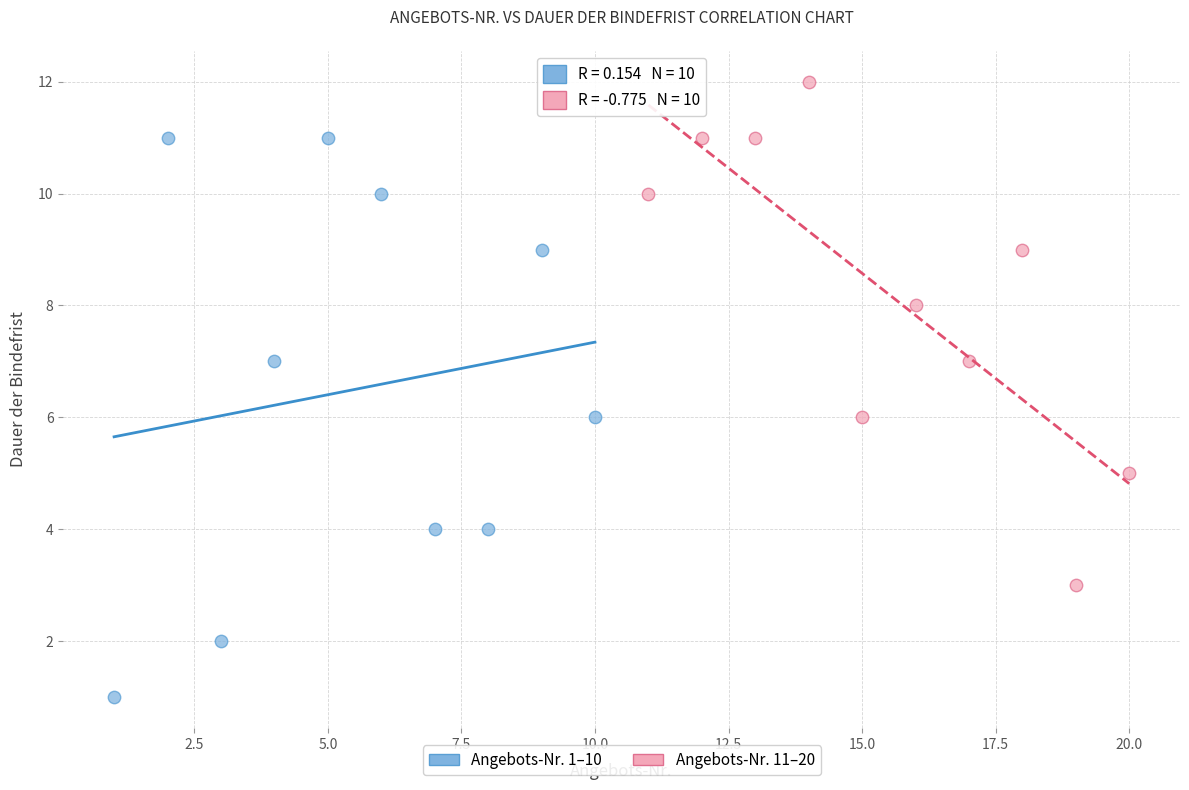

Which series contains the lowest Y value?

Angebots-Nr. 1–10